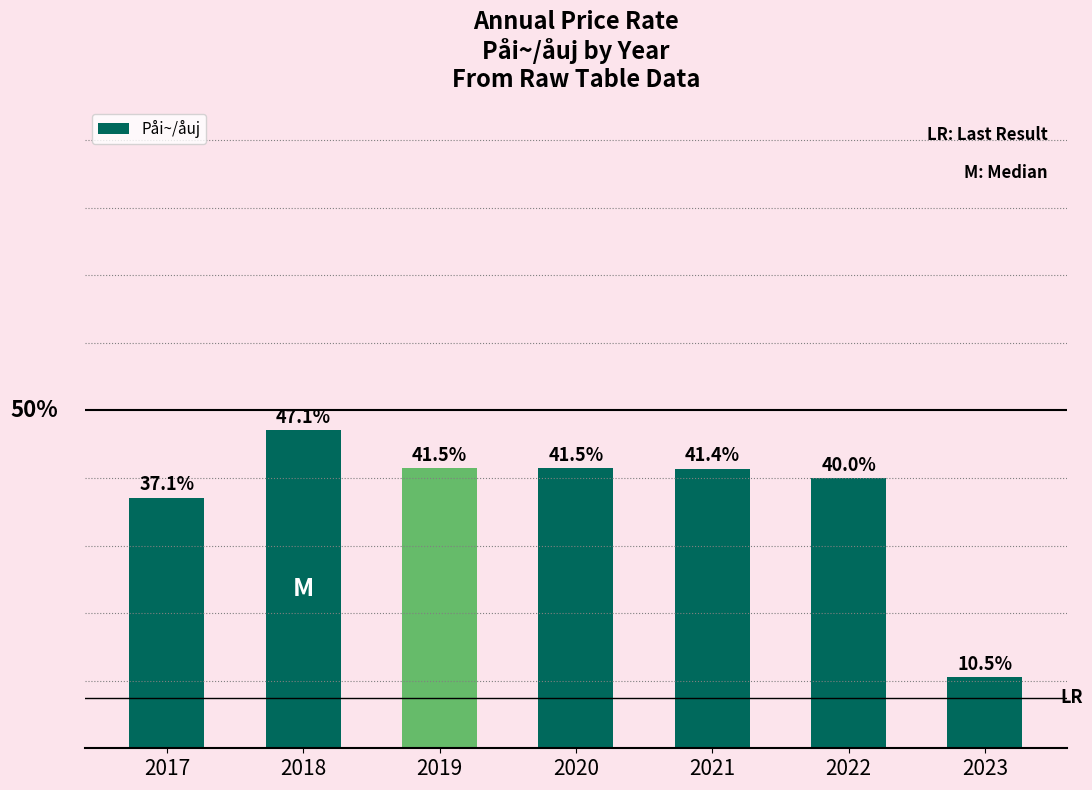

What is the difference between the maximum and second lowest values?

10.0